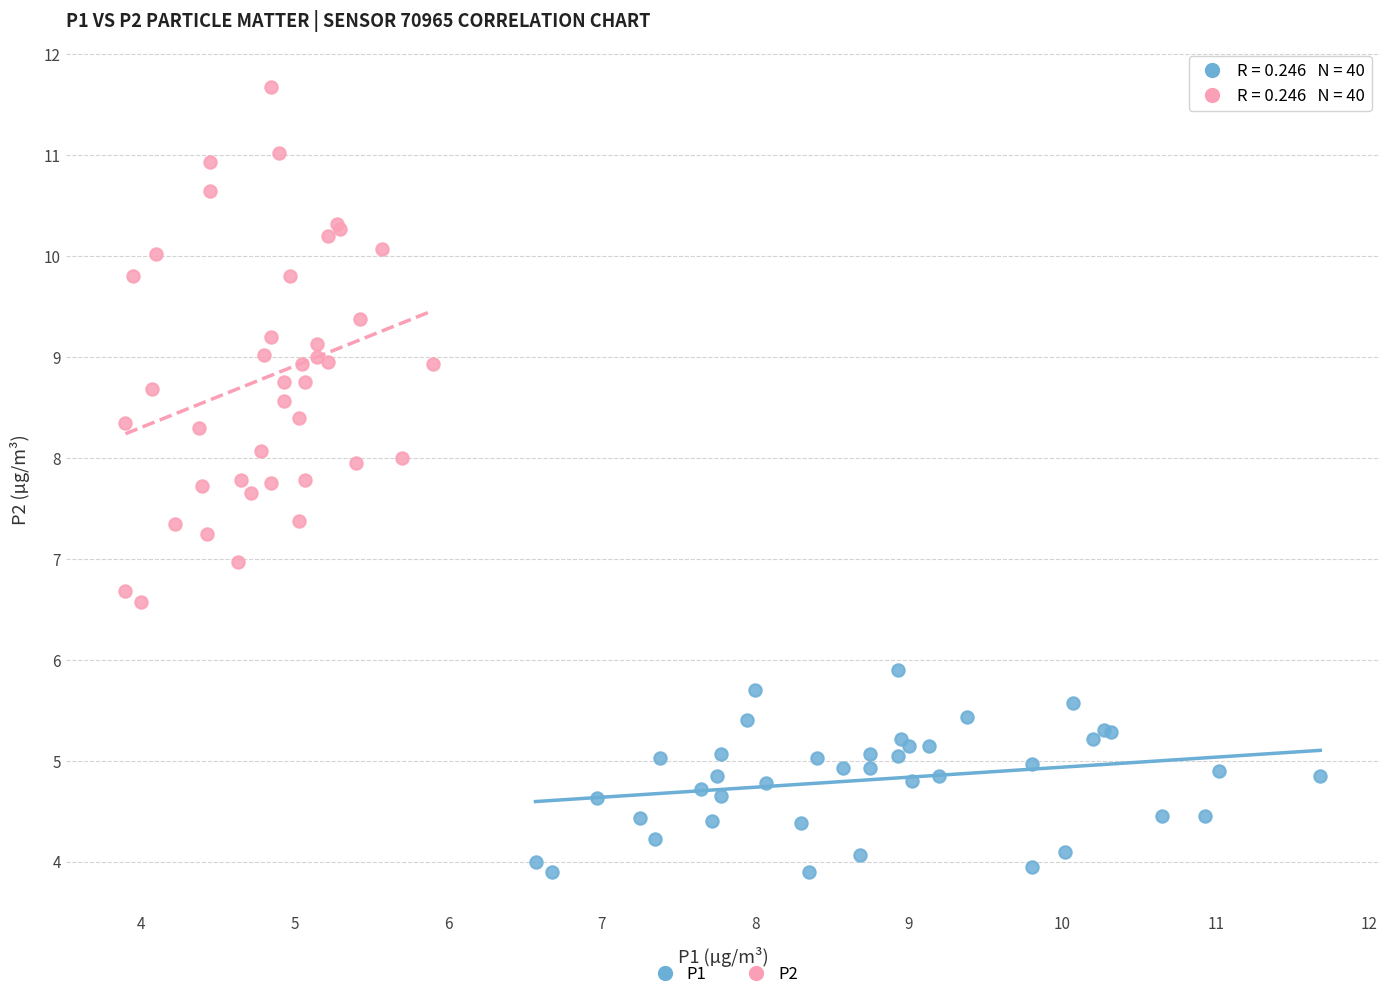

Which series contains the lowest Y value?

P1